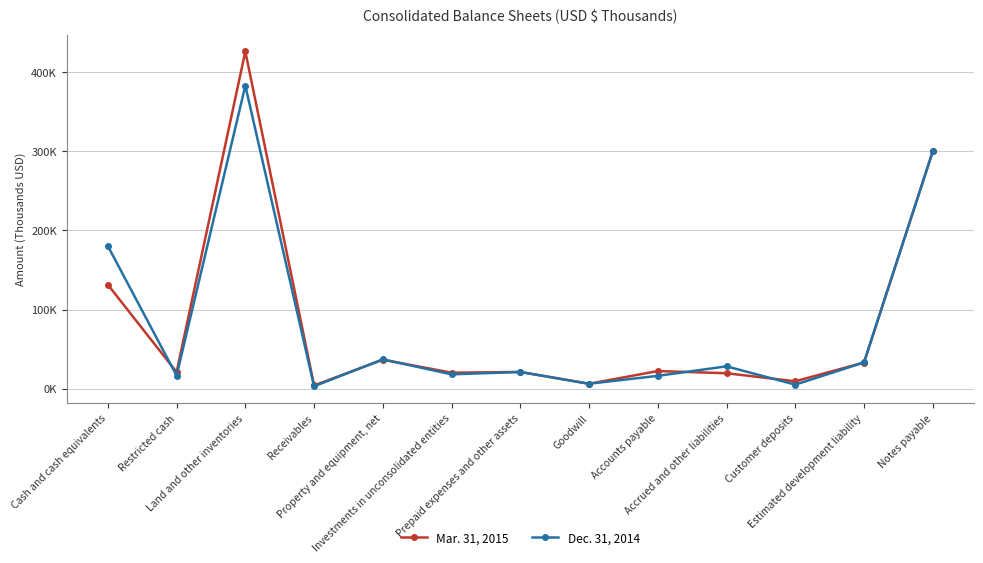

True or false: Dec. 31, 2014 and Mar. 31, 2015 intersect in this chart.

True